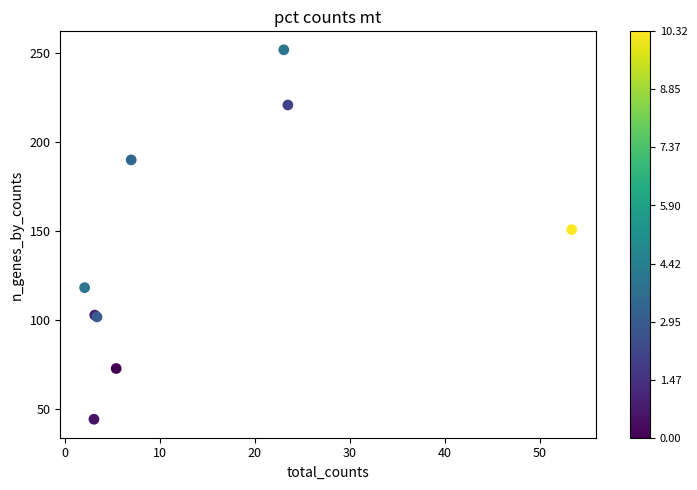

What Y value in the scatter plot is closest to 148?

151.0